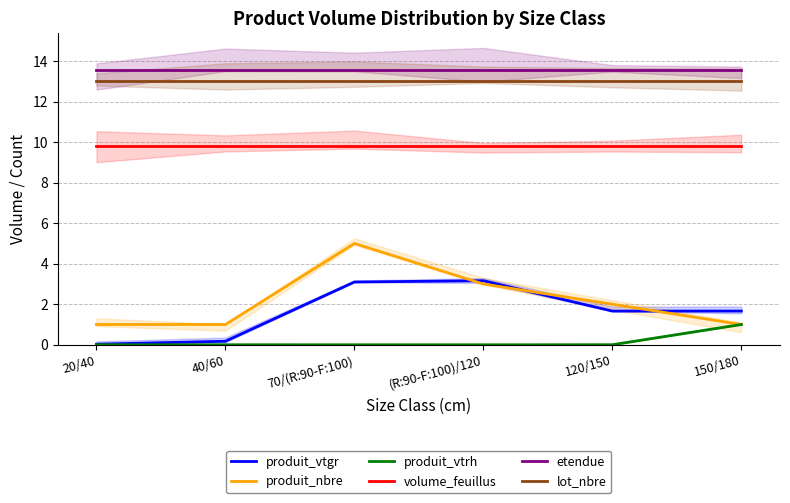

Reading left to right, transcribe all the data shown in this chart.

produit_vtgr: 20/40=0.0	40/60=0.2	70/(R:90-F:100)=3.1	(R:90-F:100)/120=3.2	120/150=1.7	150/180=1.7
produit_nbre: 20/40=1.0	40/60=1.0	70/(R:90-F:100)=5.0	(R:90-F:100)/120=3.0	120/150=2.0	150/180=1.0
produit_vtrh: 20/40=0.0	40/60=0.0	70/(R:90-F:100)=0.0	(R:90-F:100)/120=0.0	120/150=0.0	150/180=1.0
volume_feuillus: 20/40=9.8	40/60=9.8	70/(R:90-F:100)=9.8	(R:90-F:100)/120=9.8	120/150=9.8	150/180=9.8
etendue: 20/40=13.6	40/60=13.6	70/(R:90-F:100)=13.6	(R:90-F:100)/120=13.6	120/150=13.6	150/180=13.6
lot_nbre: 20/40=13.0	40/60=13.0	70/(R:90-F:100)=13.0	(R:90-F:100)/120=13.0	120/150=13.0	150/180=13.0